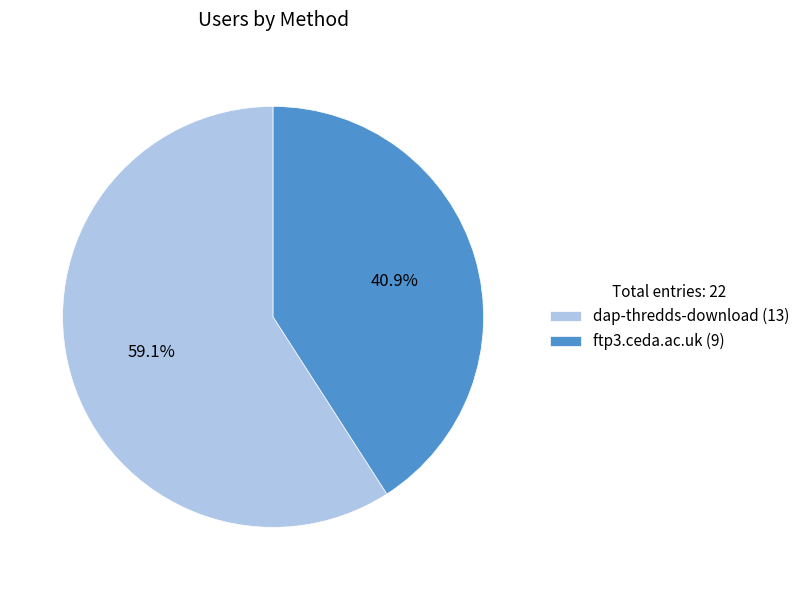

The ftp3.ceda.ac.uk slice represents 51% of the pie. True or false?

False